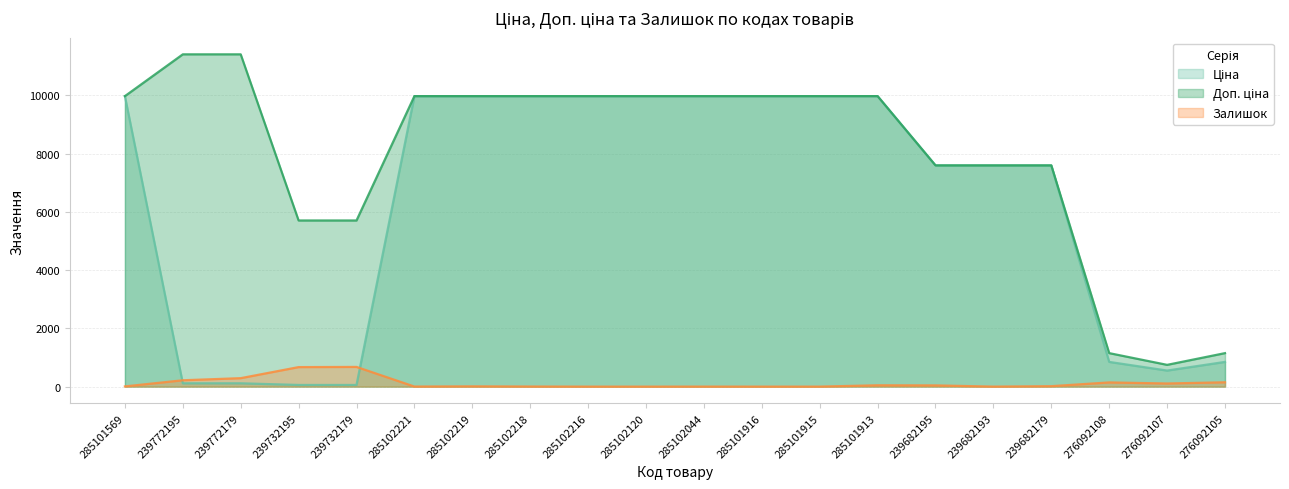

Reading right to left, list all the values displayed in this chart.

Ціна: 848.4	551.5	848.4	7596.5	7596.5	7596.5	9975.0	9975.0	9975.0	9975.0	9975.0	9975.0	9975.0	9975.0	9975.0	57.0	57.0	114.1	114.1	9975.0
Доп. ціна: 1149.7	747.0	1149.7	7596.5	7596.5	7596.5	9975.0	9975.0	9975.0	9975.0	9975.0	9975.0	9975.0	9975.0	9975.0	5705.0	5705.0	11410.0	11410.0	9975.0
Залишок: 149.0	107.0	144.0	15.0	0.0	42.0	46.0	0.0	0.0	1.0	0.0	0.0	3.0	9.0	2.0	676.0	670.0	290.0	218.0	7.0